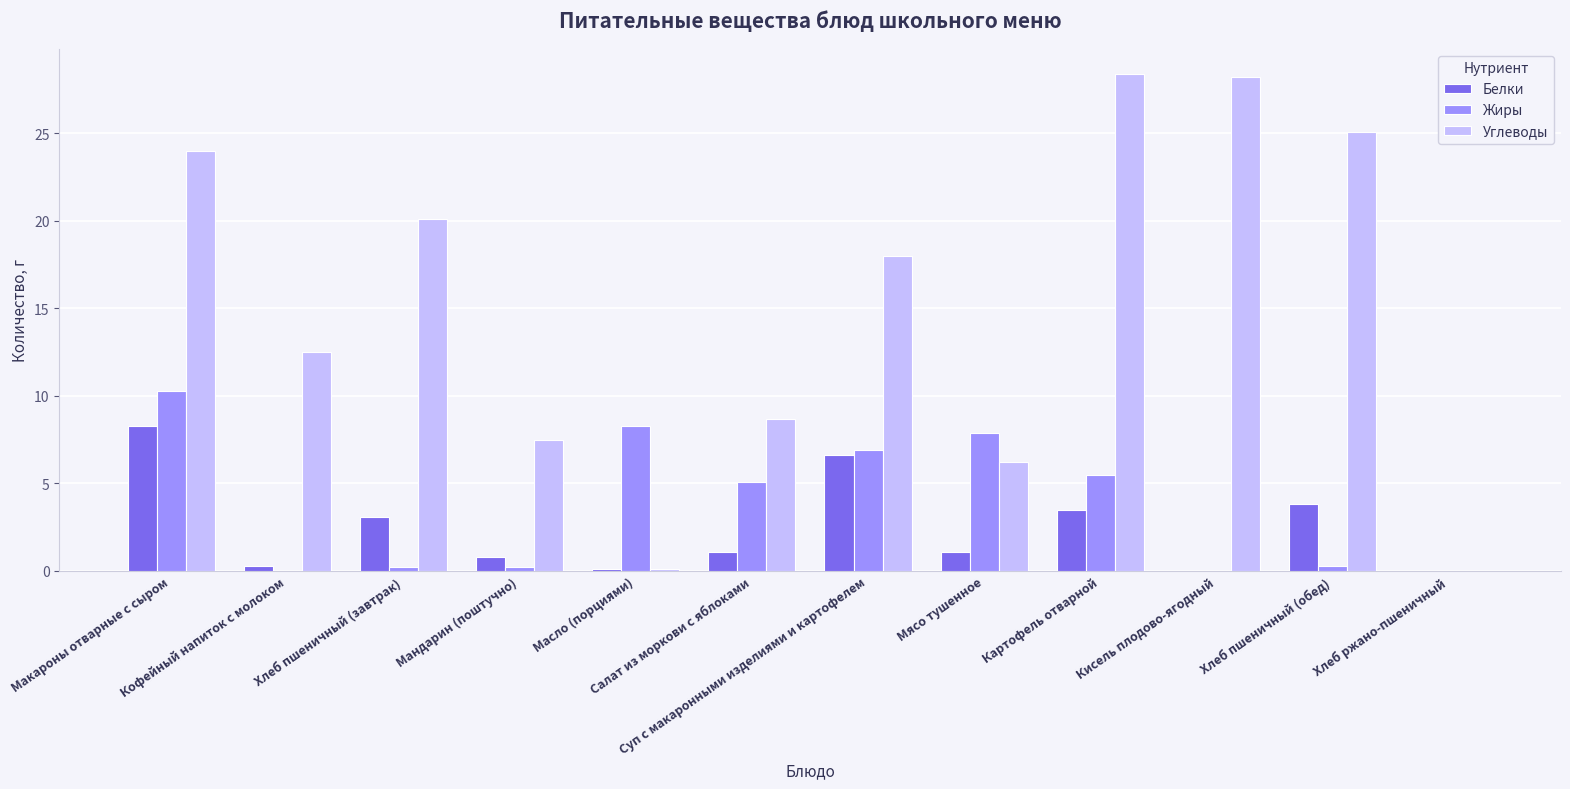

Are the bars grouped side by side (vs. stacked)?

Yes